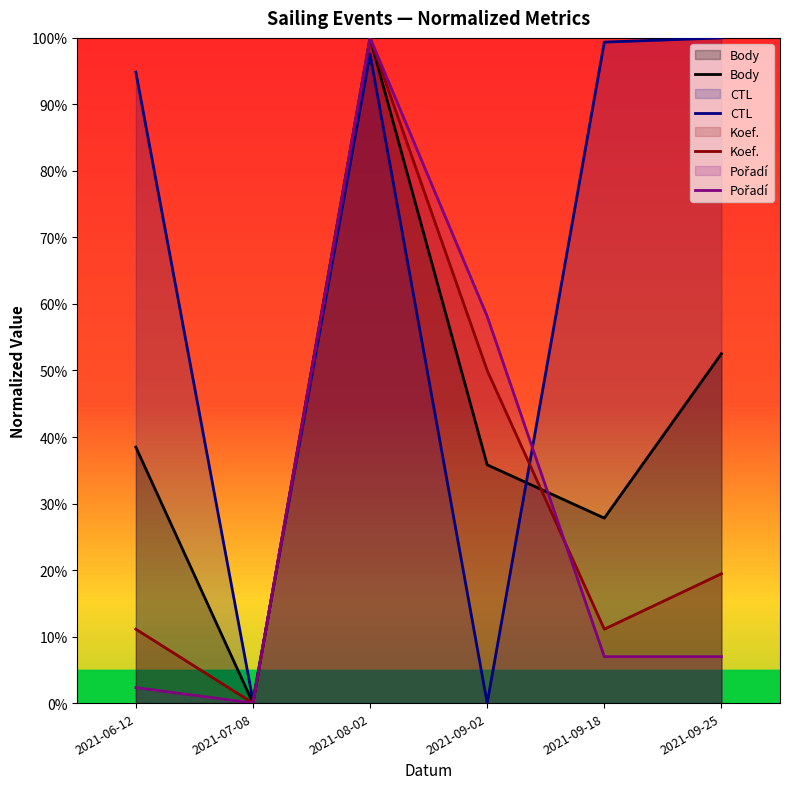

How many lines are shown in the chart?

4